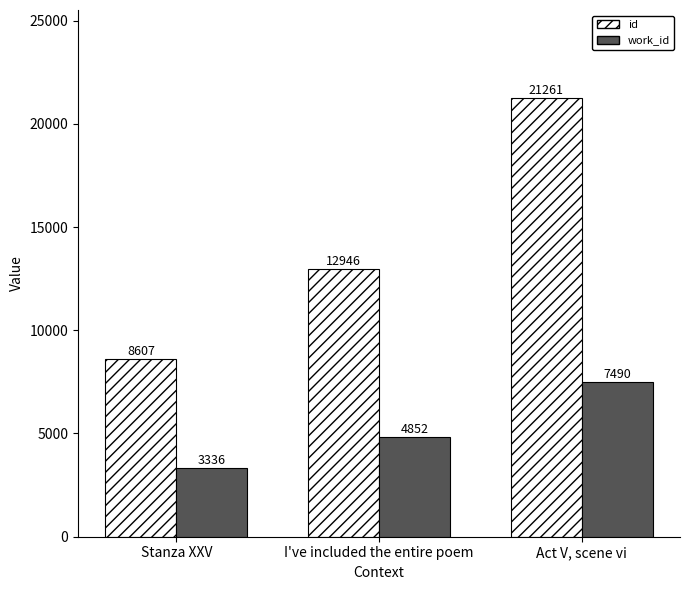

What is the label of the 2nd bar from the right?

I've included the entire poem